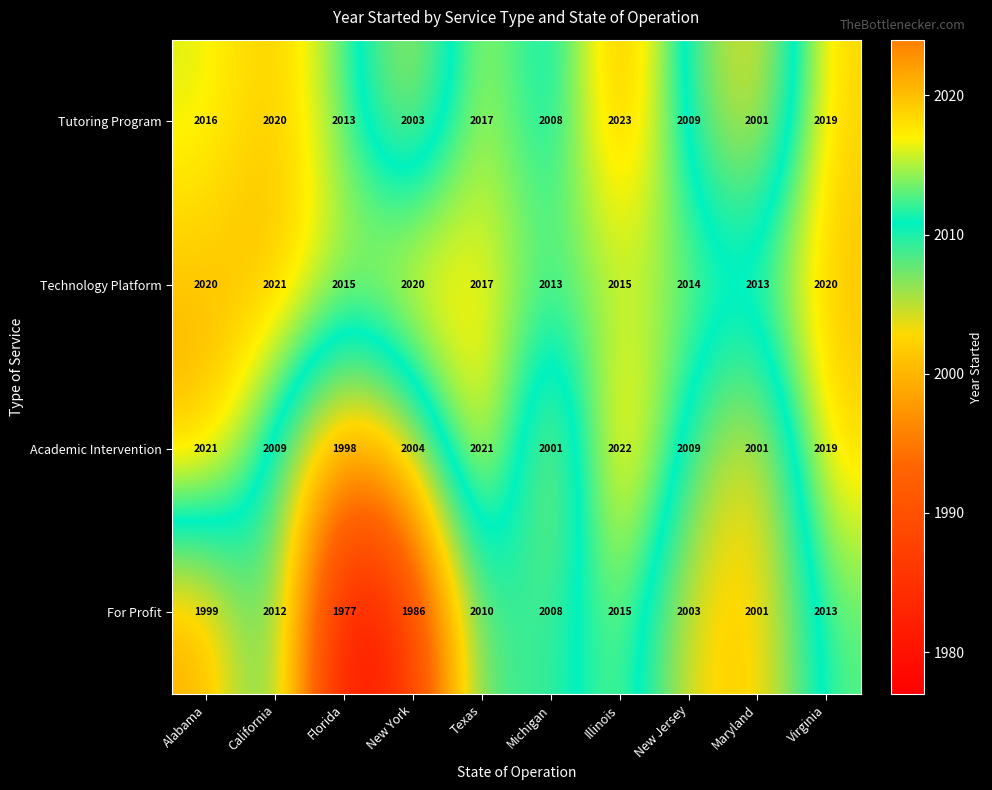

The Academic Intervention series shows 1998 at Florida. True or false?

True